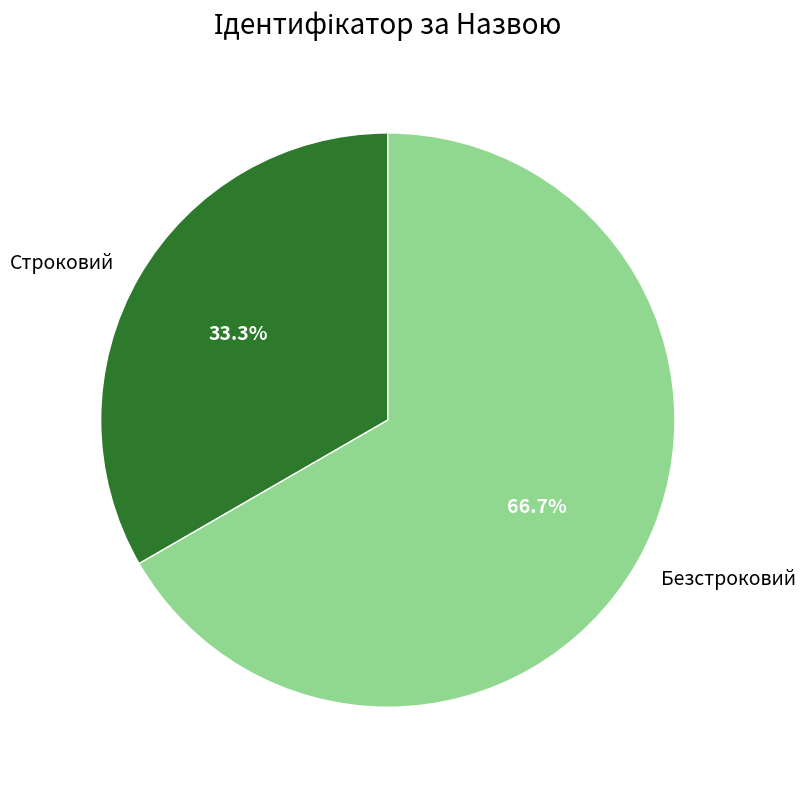

To the nearest percent, what is the difference between the Безстроковий and Строковий slice percentages?

33%